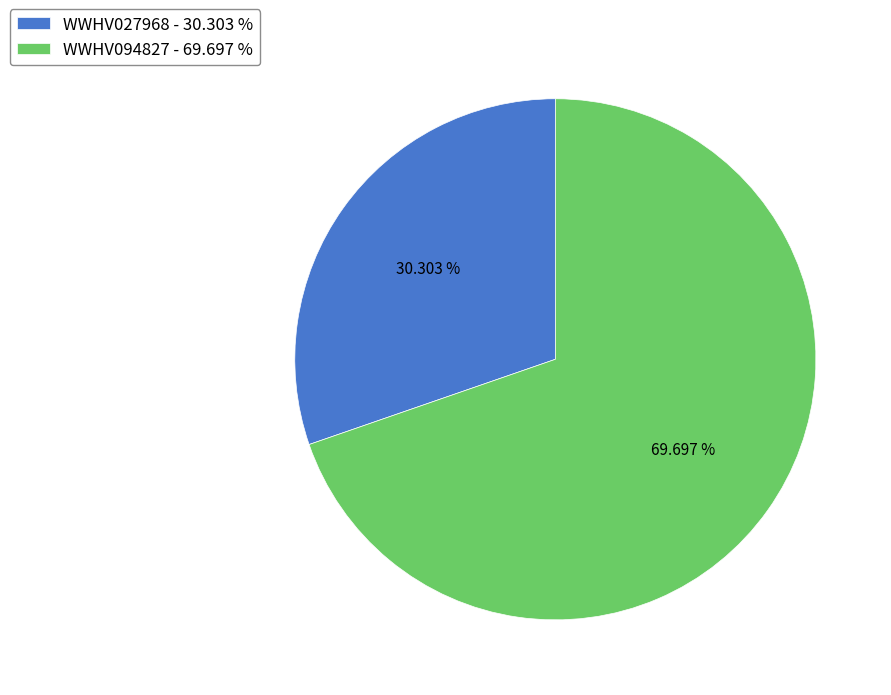

To the nearest percent, what is the difference between the WWHV027968 and WWHV094827 slice percentages?

39%